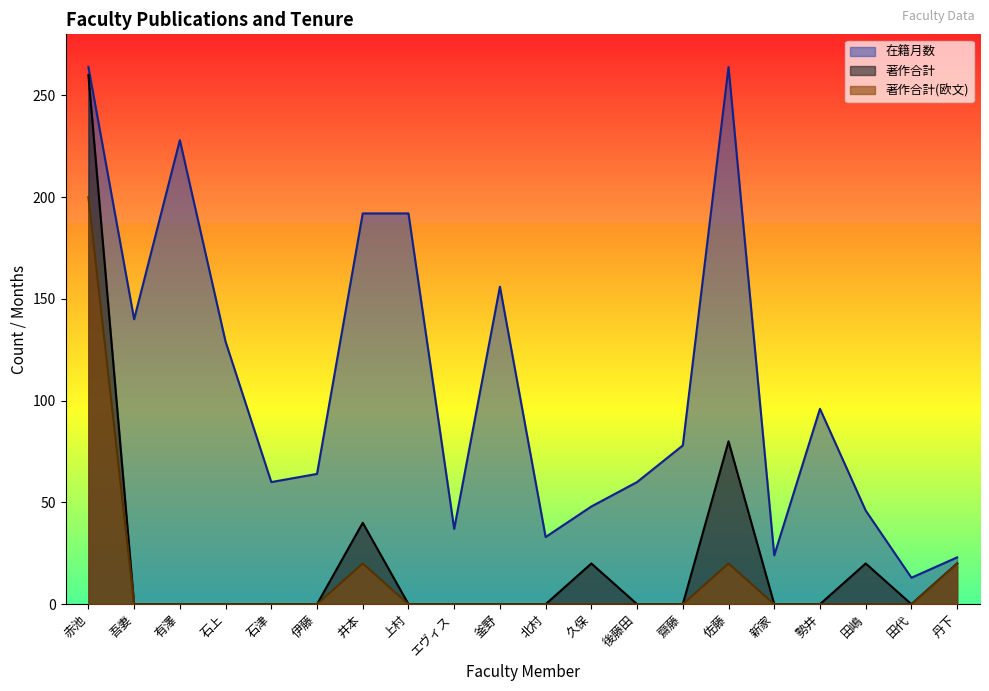

Rank the series by their maximum value, from highest to lowest.

在籍月数, 著作合計, 著作合計(欧文)